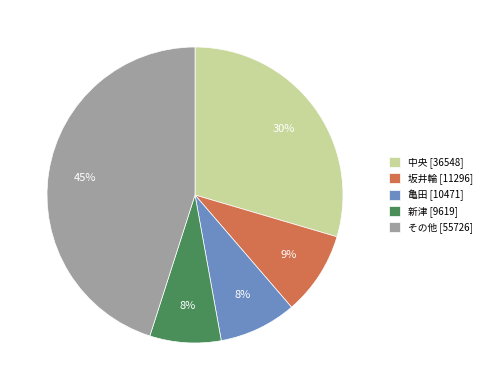

Does any single category account for the majority?

No